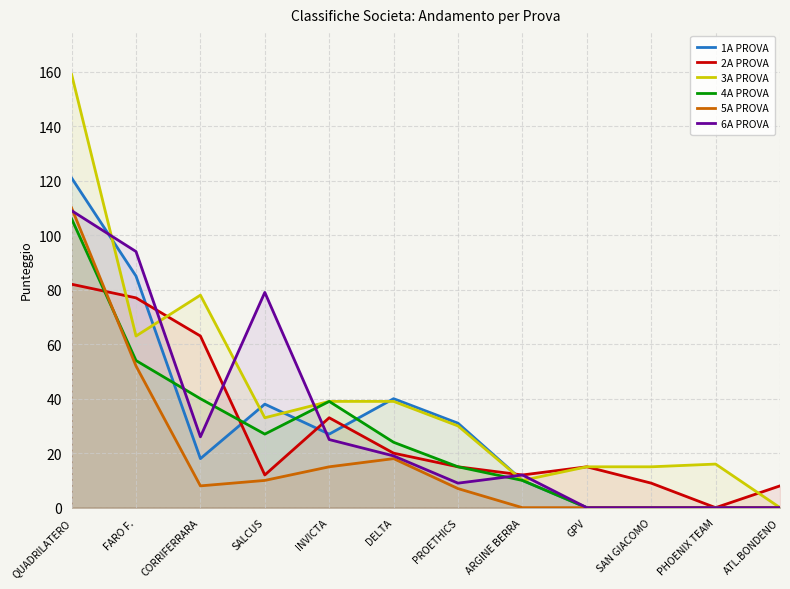

Does the chart display data point markers on the line(s)?

No